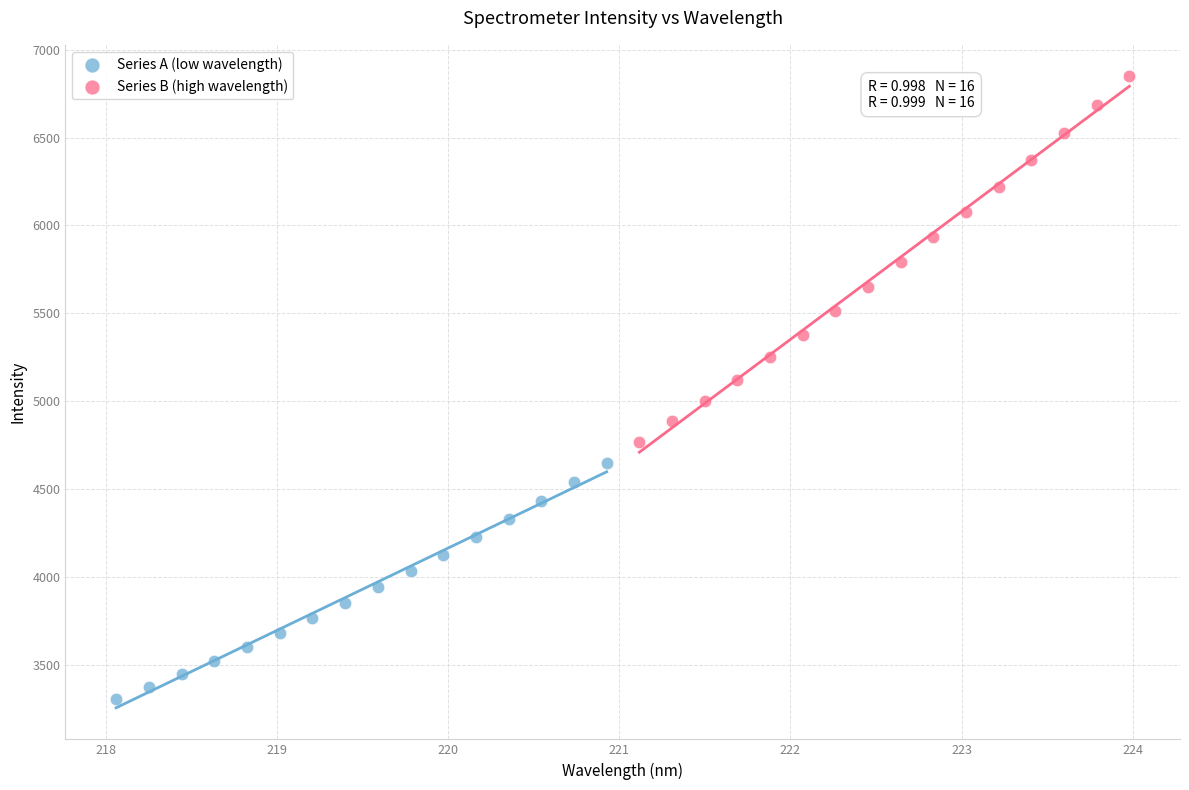

Which series has the largest Y range (max minus min)?

Series B (high wavelength)